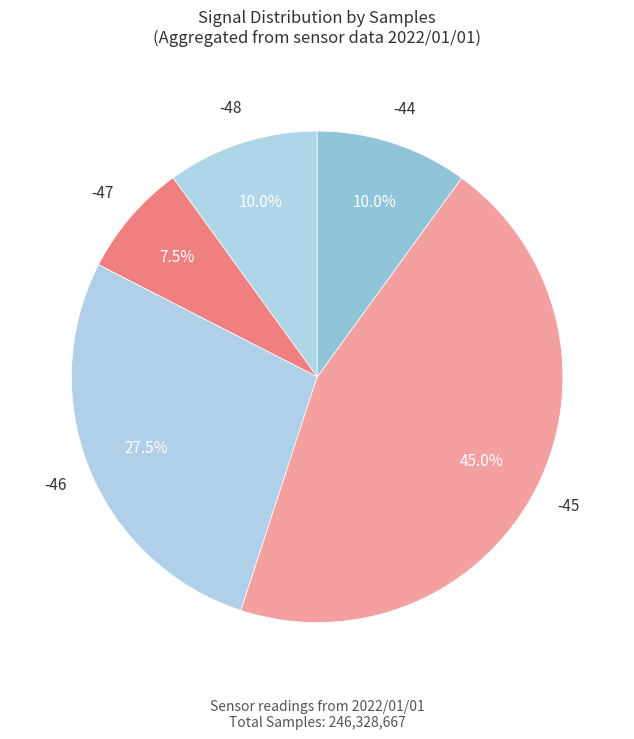

How many segments does this pie chart have?

5